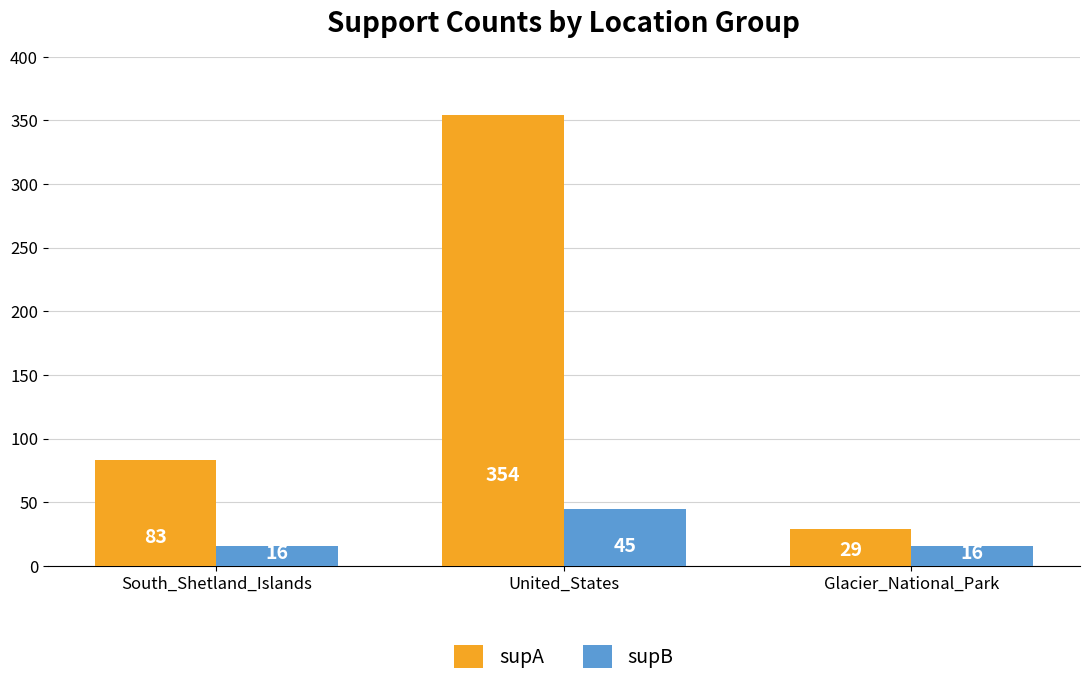

Count the number of categories in the chart.

3